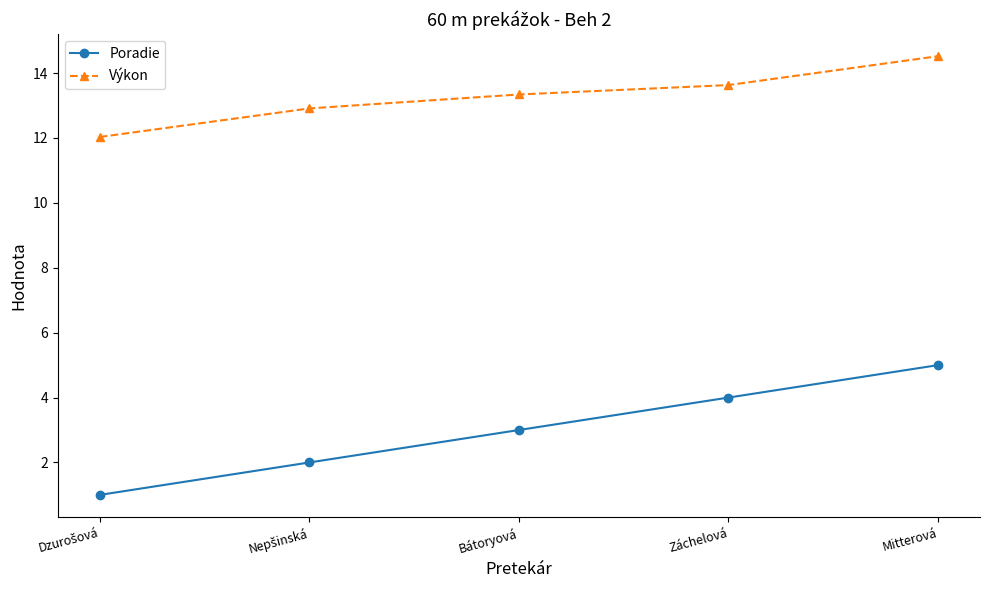

How many data points in Poradie are less than 3?

2